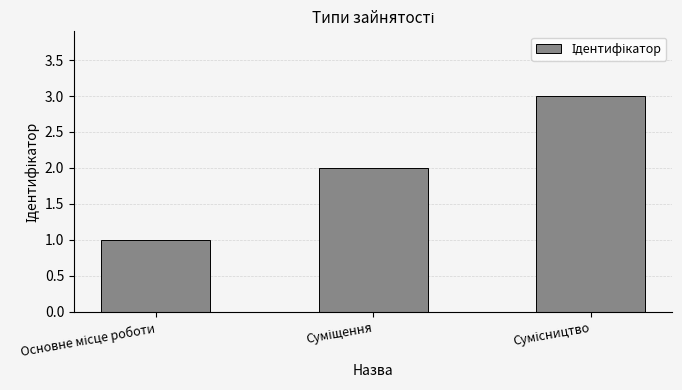

What is the maximum value shown in the chart?

3